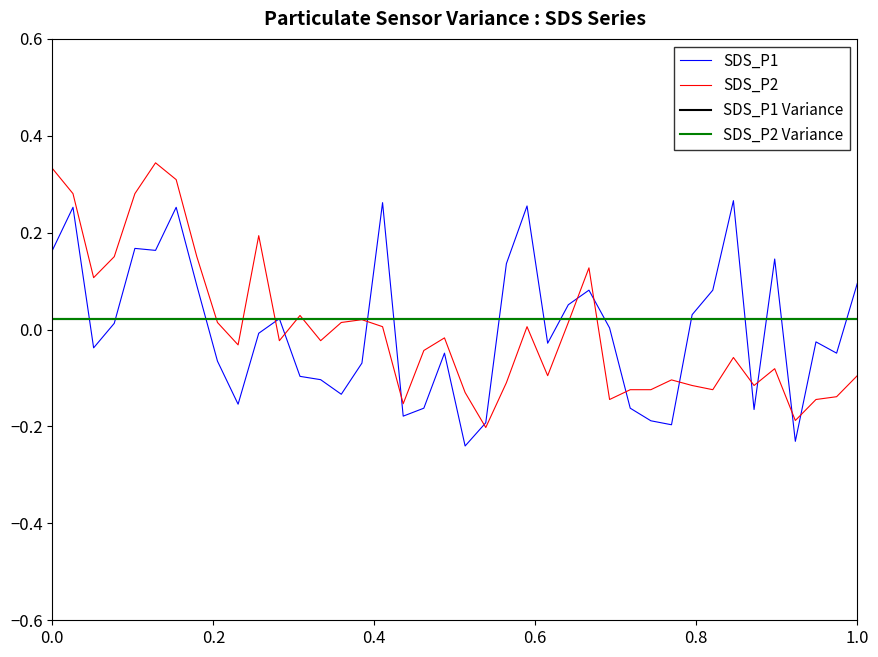

At how many categories does at least one series exceed 0?

25